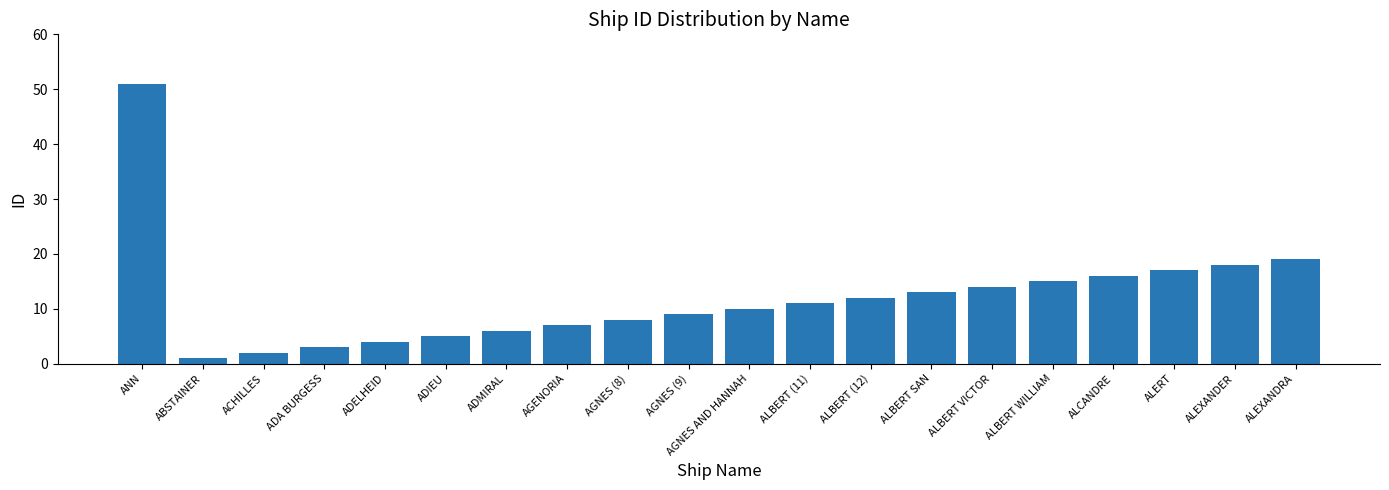

What is the difference between the maximum and minimum values?

50